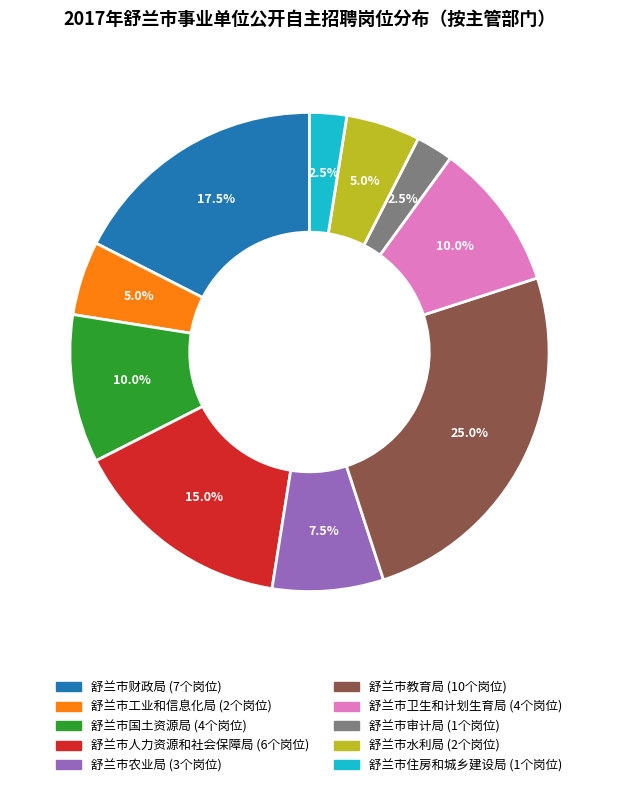

How many segments does this pie chart have?

10